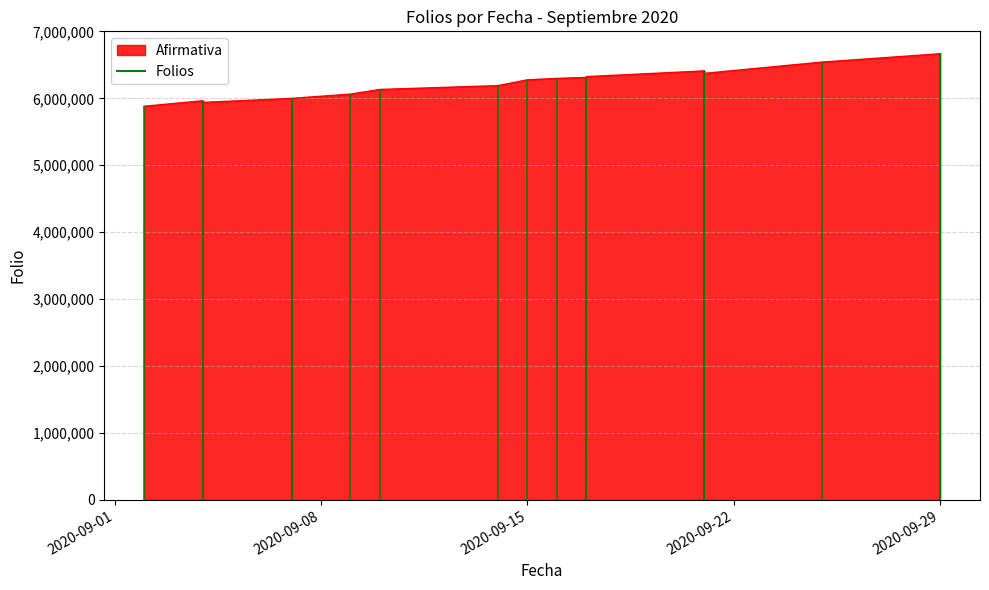

Does the chart display data point markers on the line(s)?

No